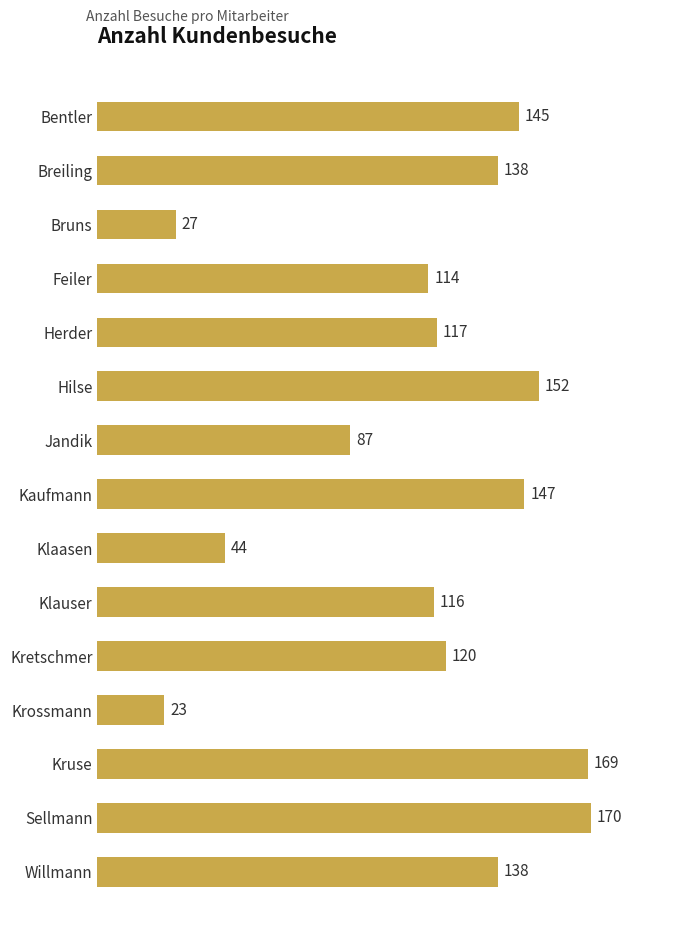

Reading bottom to top, transcribe all the data shown in this chart.

Willmann=138	Sellmann=170	Kruse=169	Krossmann=23	Kretschmer=120	Klauser=116	Klaasen=44	Kaufmann=147	Jandik=87	Hilse=152	Herder=117	Feiler=114	Bruns=27	Breiling=138	Bentler=145